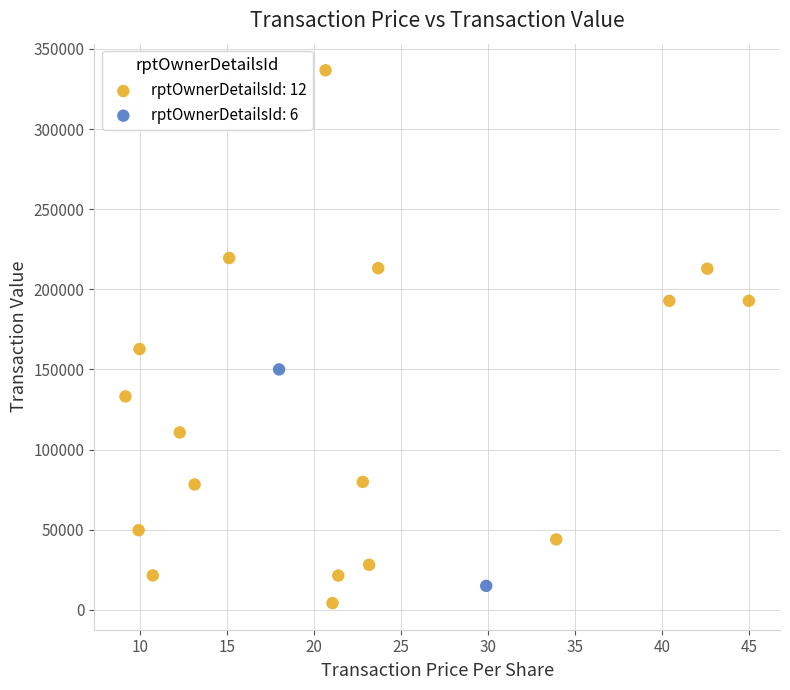

What are all the series names shown in the legend?

rptOwnerDetailsId: 12, rptOwnerDetailsId: 6